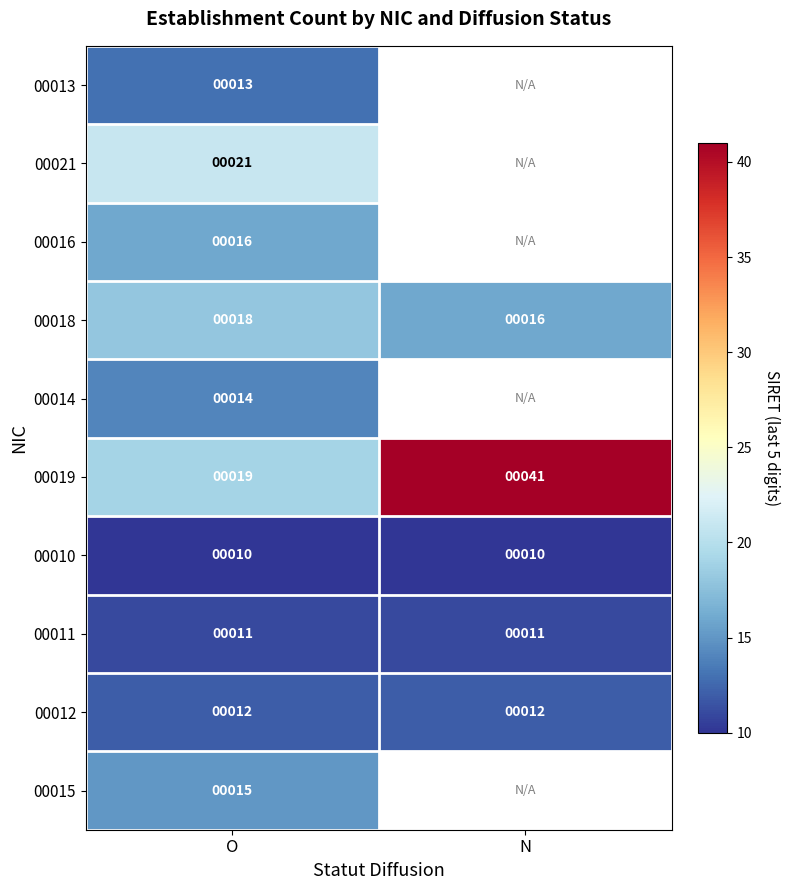

What is the average value of the 00011 series?

11